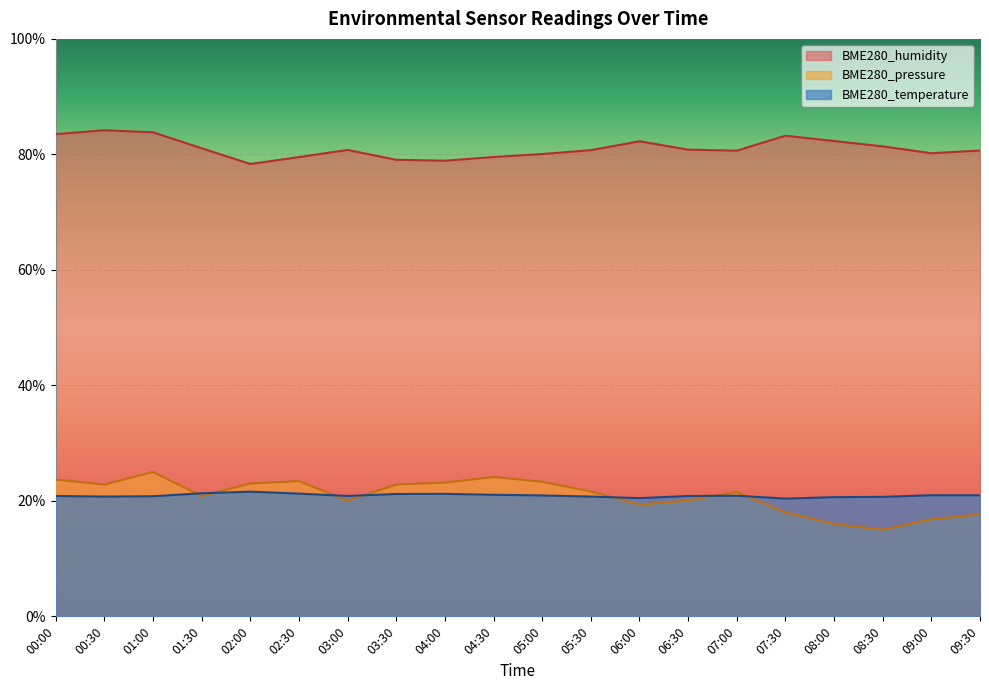

What is the minimum value for BME280_pressure_norm?

15.0